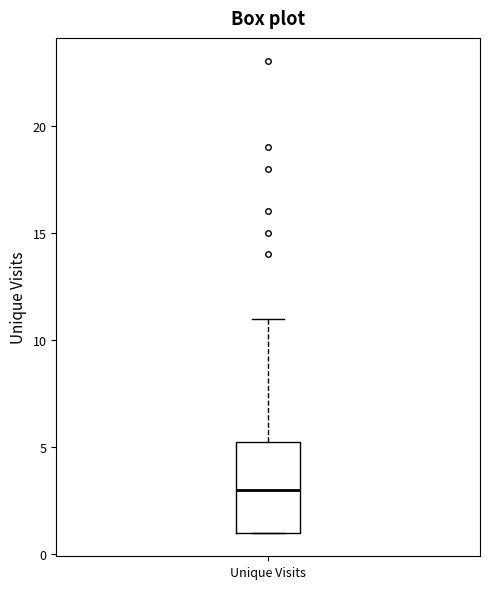

Read this box plot against the y-axis: the position of the median line, the range covered by the box, and the ends of both whiskers. The values are not printed on the chart, so give them approximately, as read against the axis.

median 3.0, box 1.0 to 5.5, whiskers 1.0 to 11.0